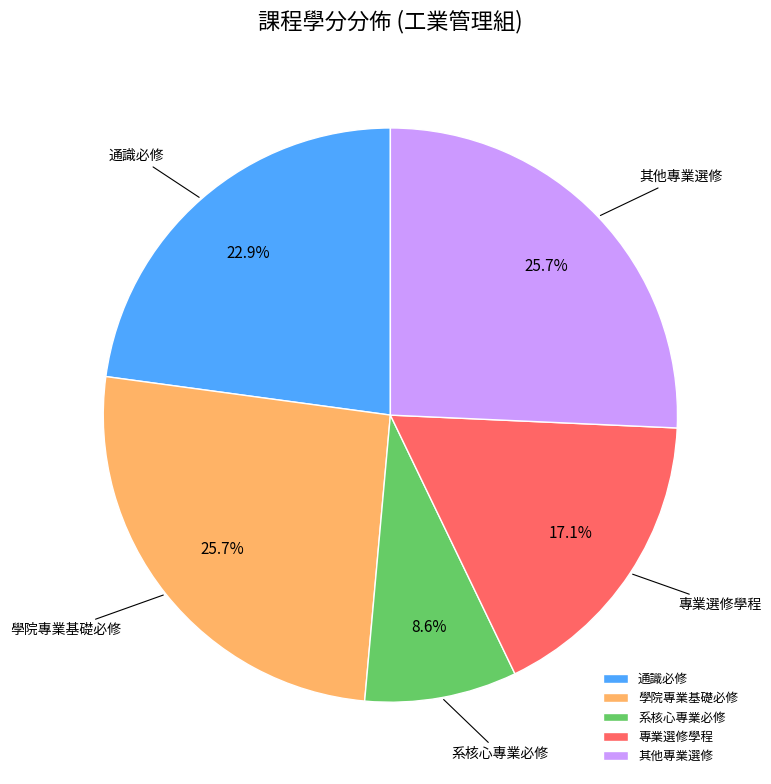

What percentage is the 專業選修學程 slice, to the nearest percent?

17%